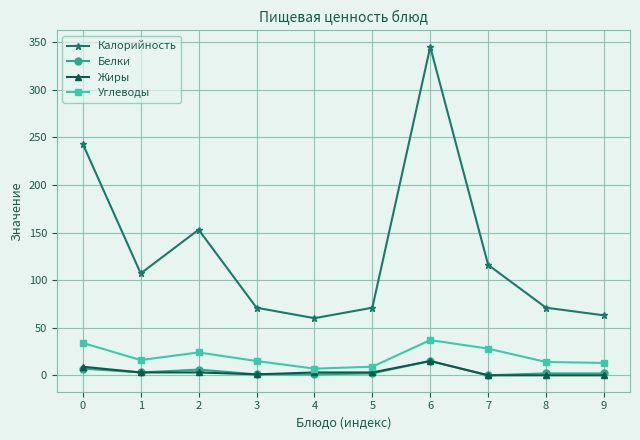

True or false: Жиры and Углеводы cross at least once.

False